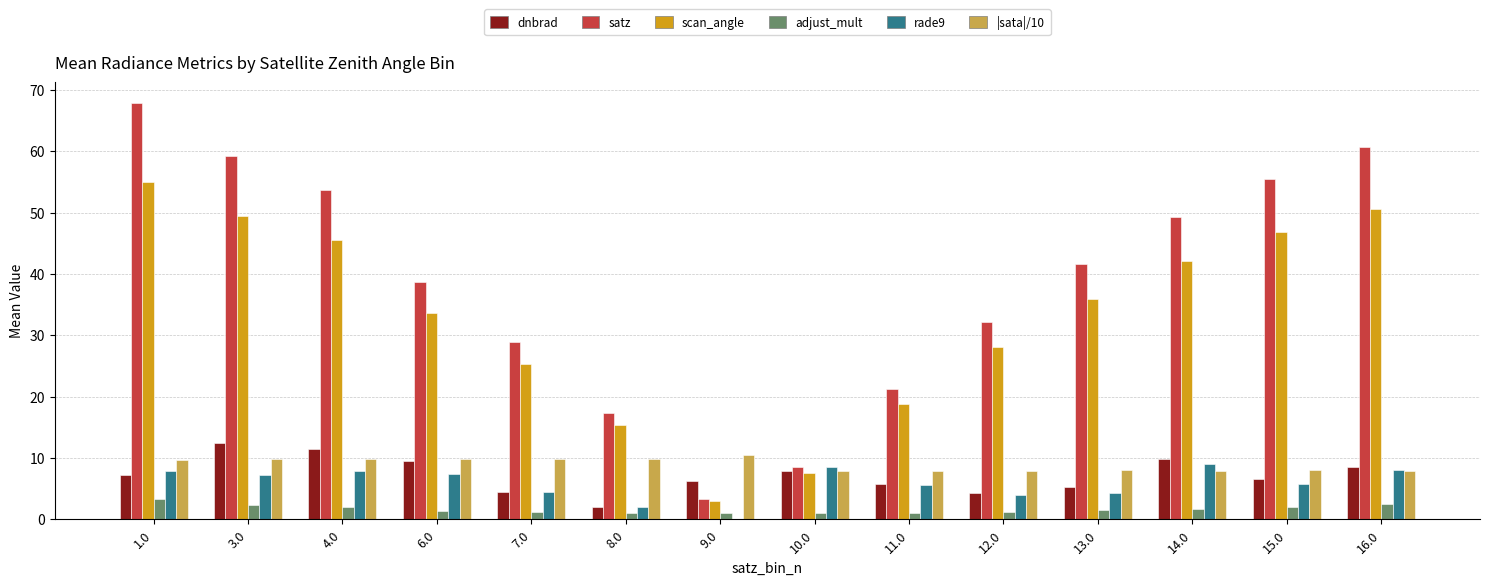

Is the value of |sata|/10 at 15.0 greater than the value of dnbrad at 7.0?

Yes